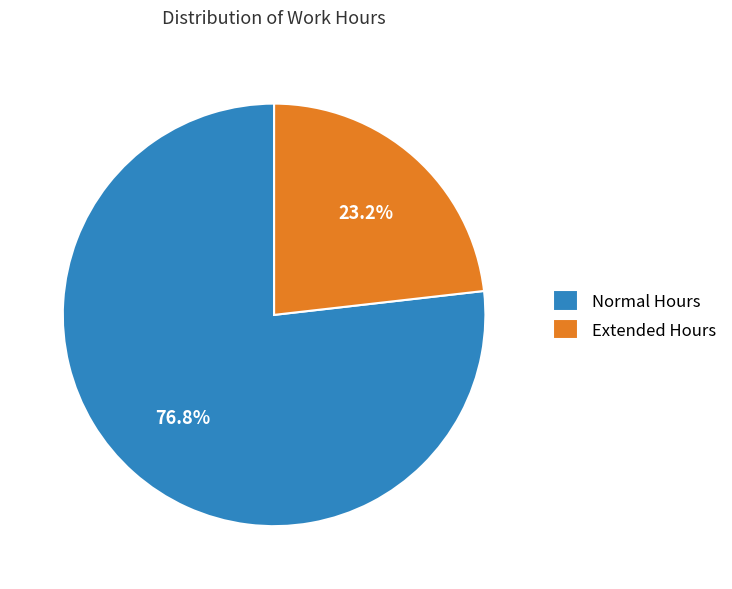

What is the ratio of the value at Extended Hours to the value at Normal Hours?

0.3